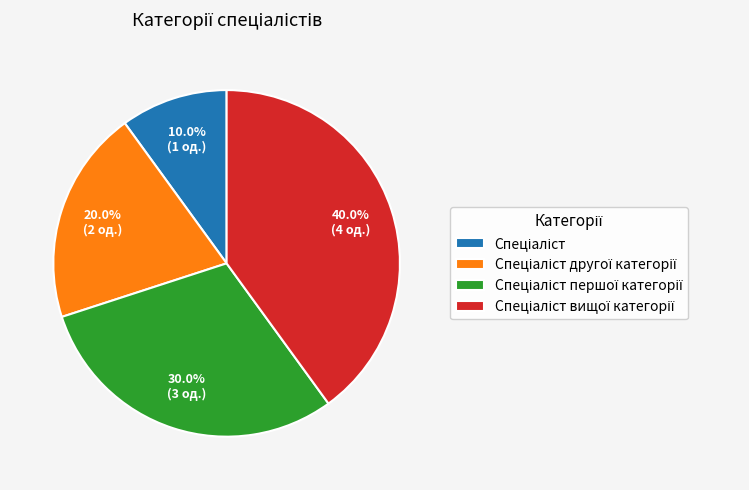

To the nearest percent, what is the average slice percentage?

25%